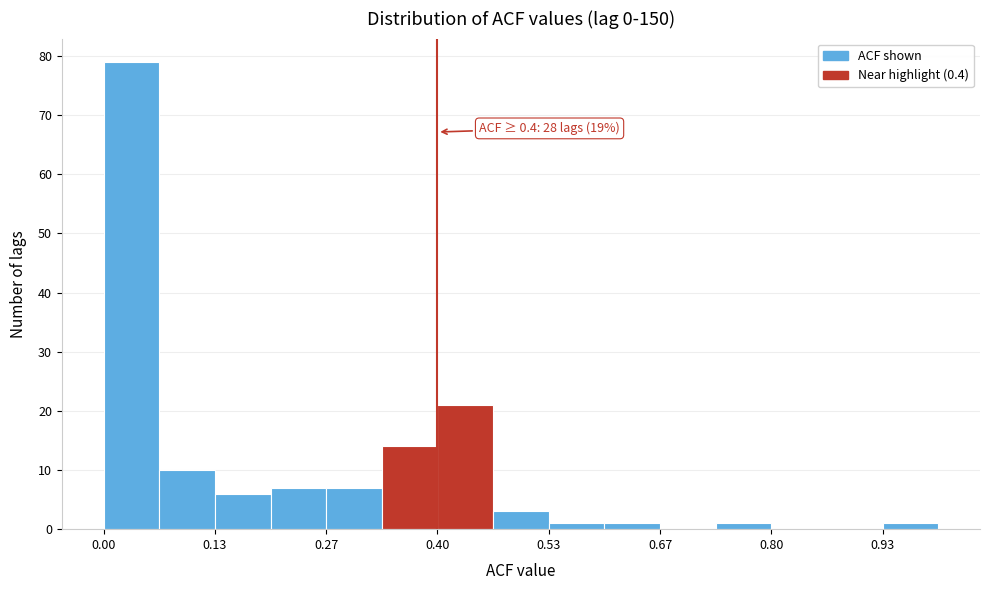

Read against the x-axis, roughly where is the centre of the tallest bar?

0.04